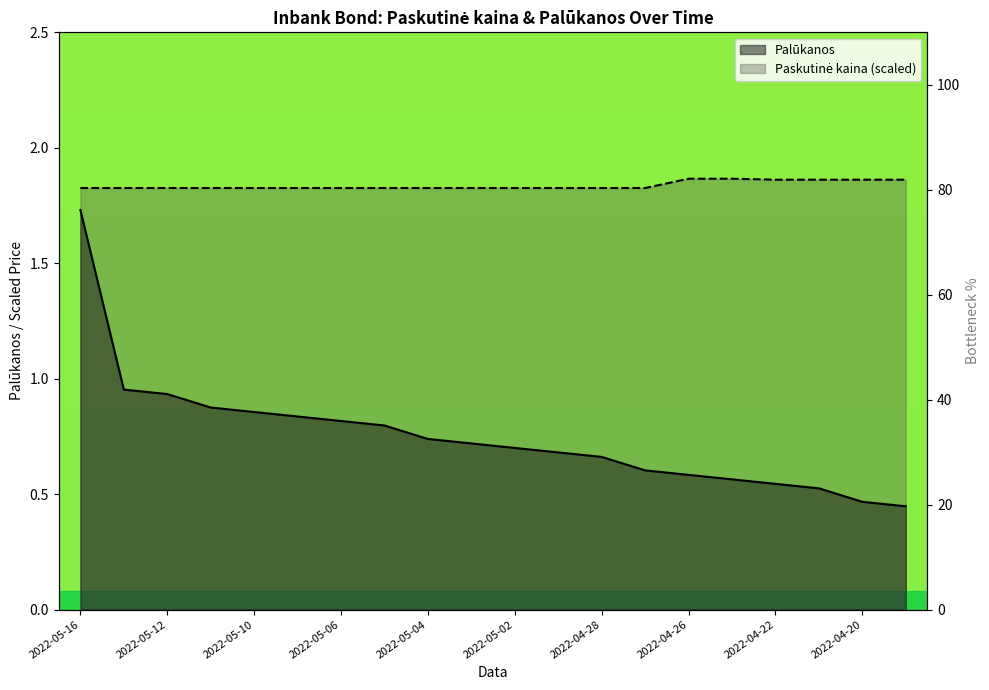

The chart shows a value of 1.3 at 2022-05-11. True or false?

False